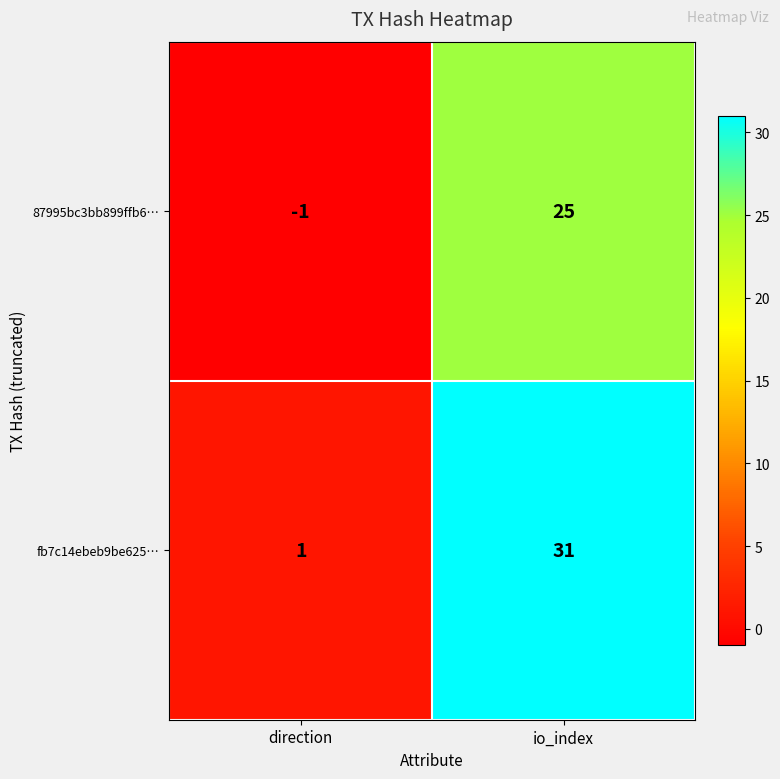

How many data points does each series have?

2